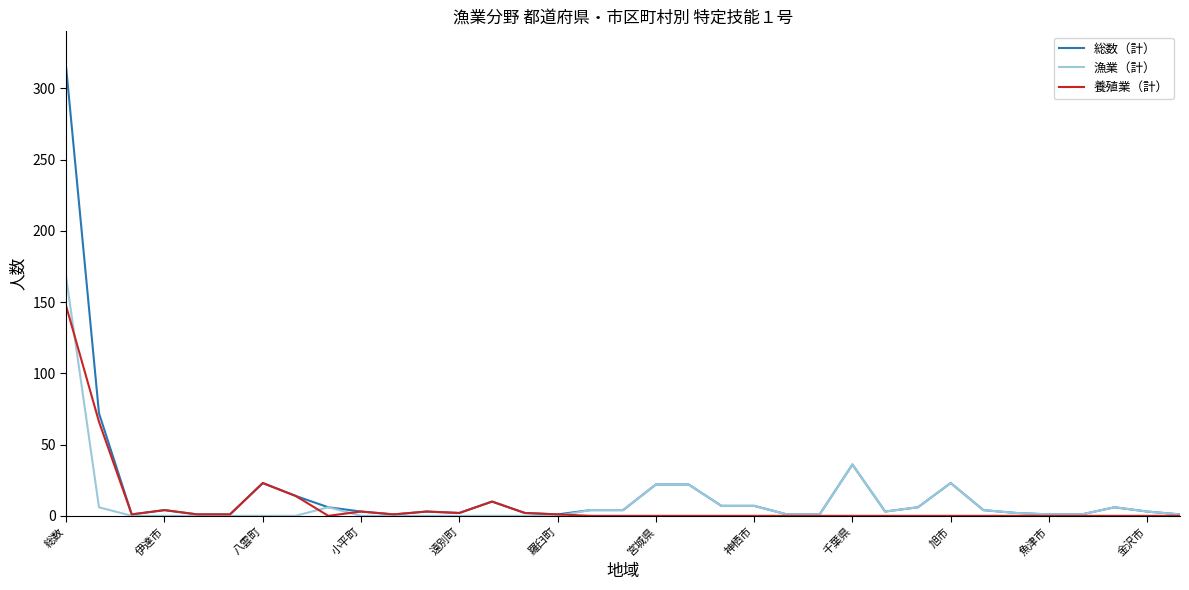

How many categories are shown in the chart?

35